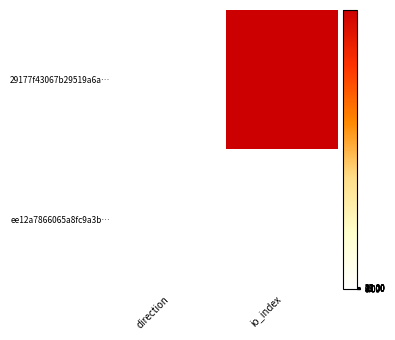

List the series in order of their overall mean, lowest first.

ee12a7866065a8fc9a3b…, 29177f43067b29519a6a…